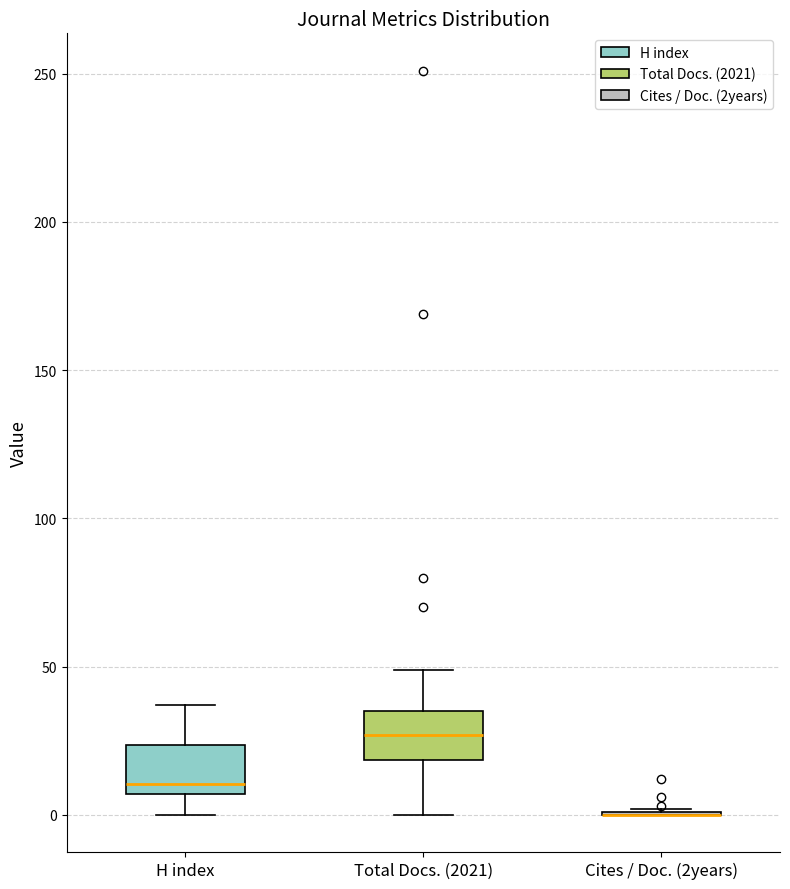

Reading left to right, transcribe this box plot: for each box, give where its median line is, the range the box spans, and where its two whiskers end, as read against the y-axis. The values are not printed on the chart, so give them approximately, as read against the axis.

H index: median 10, box 5 to 25, whiskers 0 to 35
Total Docs. (2021): median 25, box 20 to 35, whiskers 0 to 50
Cites / Doc. (2years): box collapsed to a line at 0, whiskers 0 to 0